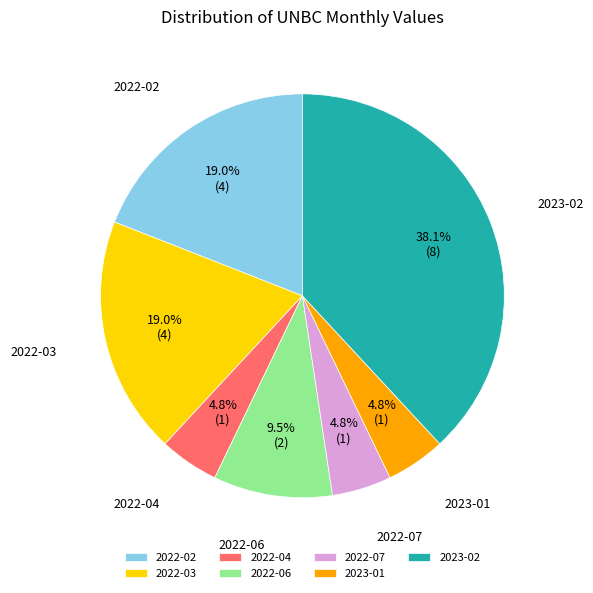

What is the largest slice in the pie chart?

2023-02